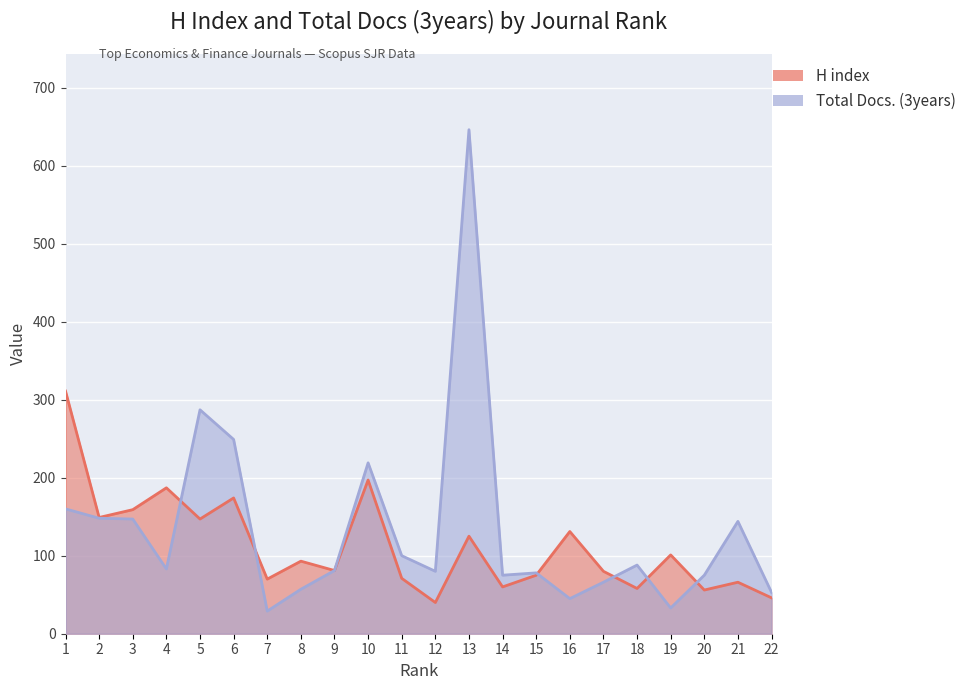

How many interior local valleys does the Total Docs. (3years) series have?

6